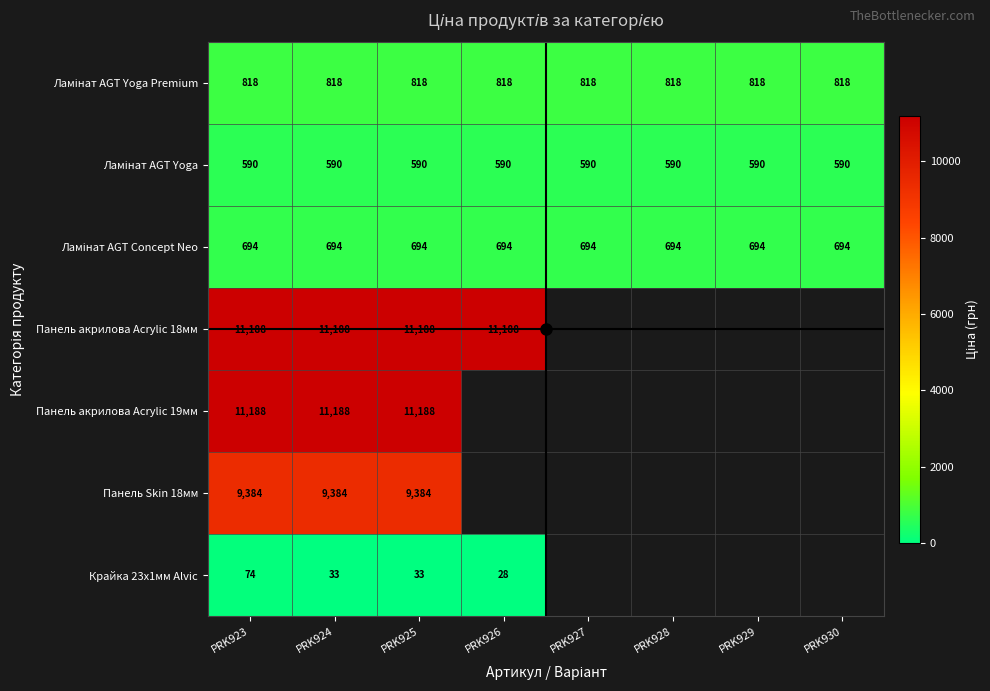

What is the minimum value for Панель Skin 18мм?

9384.0